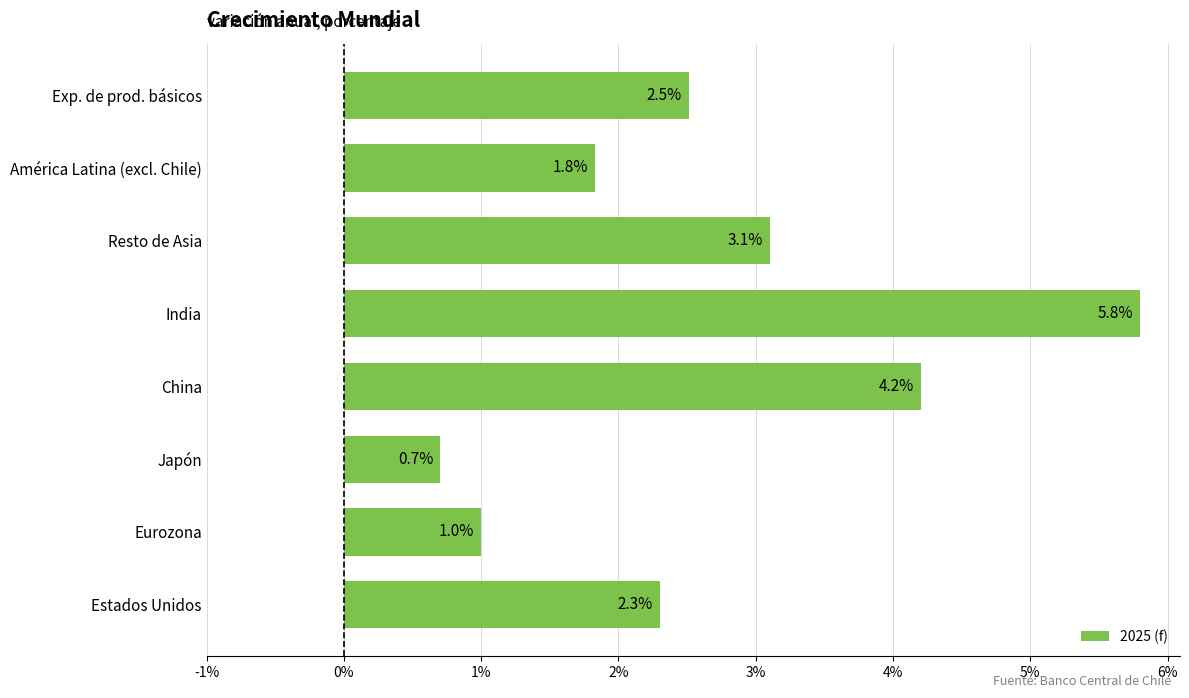

What is the minimum value shown in the chart?

0.7